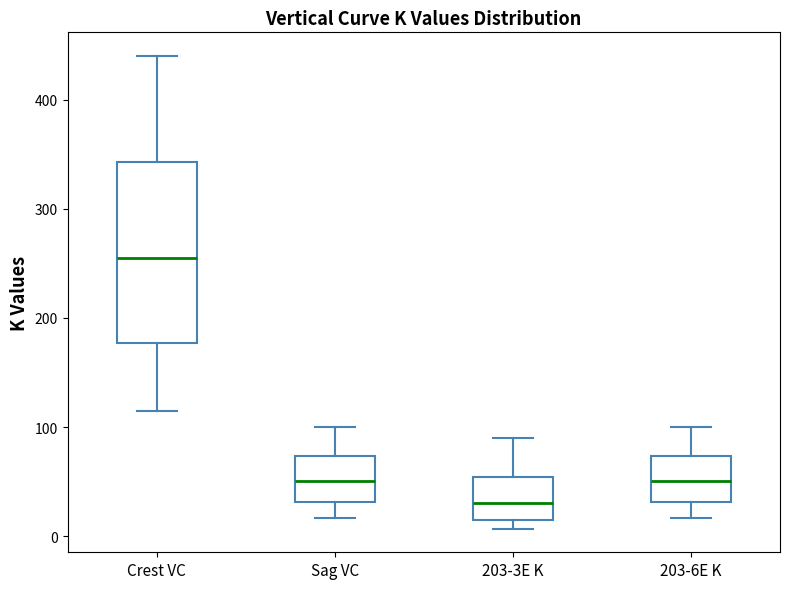

Reading left to right, read every box against the y-axis: the position of its median line, the range the box covers, and the ends of its whiskers. The values are not printed on the chart, so give them approximately, as read against the axis.

Crest VC: median 260, box 180 to 340, whiskers 120 to 440
Sag VC: median 50, box 30 to 70, whiskers 20 to 100
203-3E K: median 30, box 10 to 50, whiskers 10 (just below the box's lower edge) to 90
203-6E K: median 50, box 30 to 70, whiskers 20 to 100